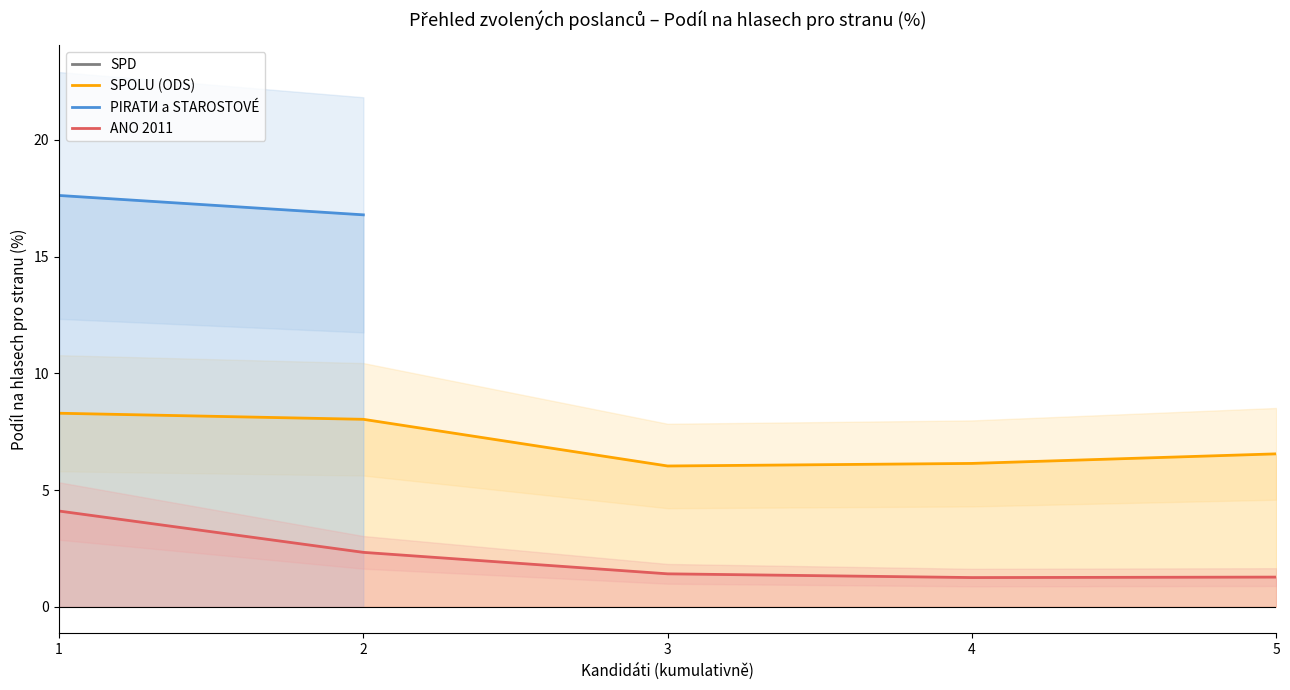

What is the lowest value of the SPOLU (ODS) series?

6.0